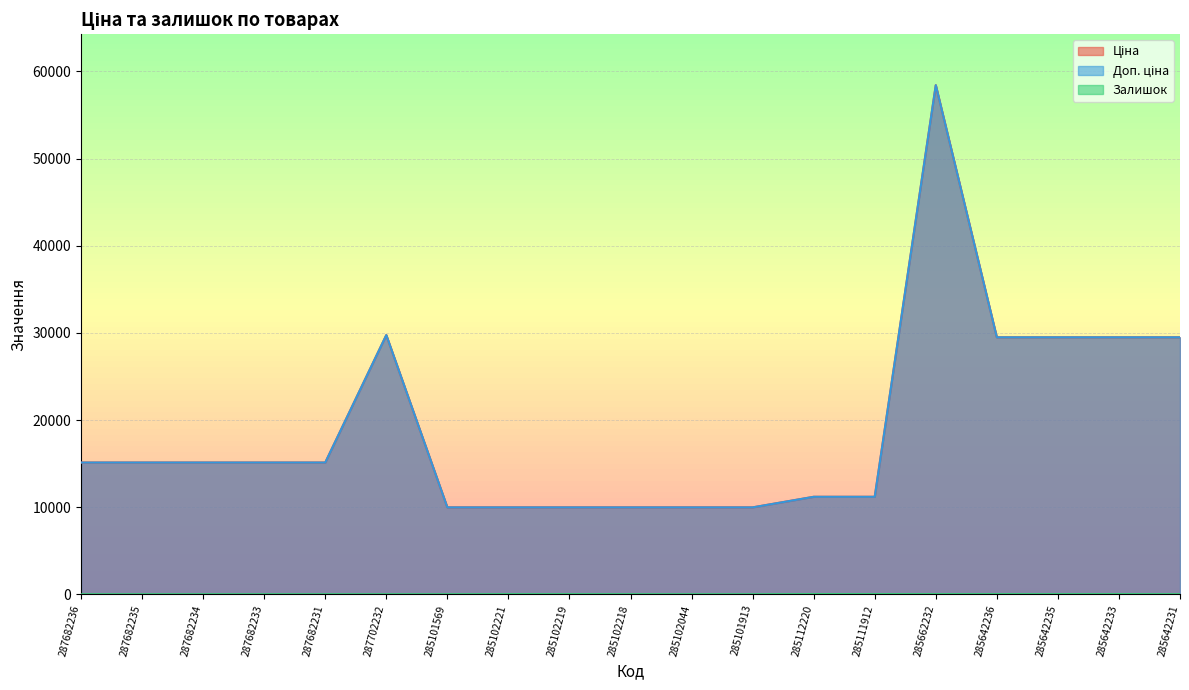

True or false: Ціна has more than 2 interior local peaks.

False